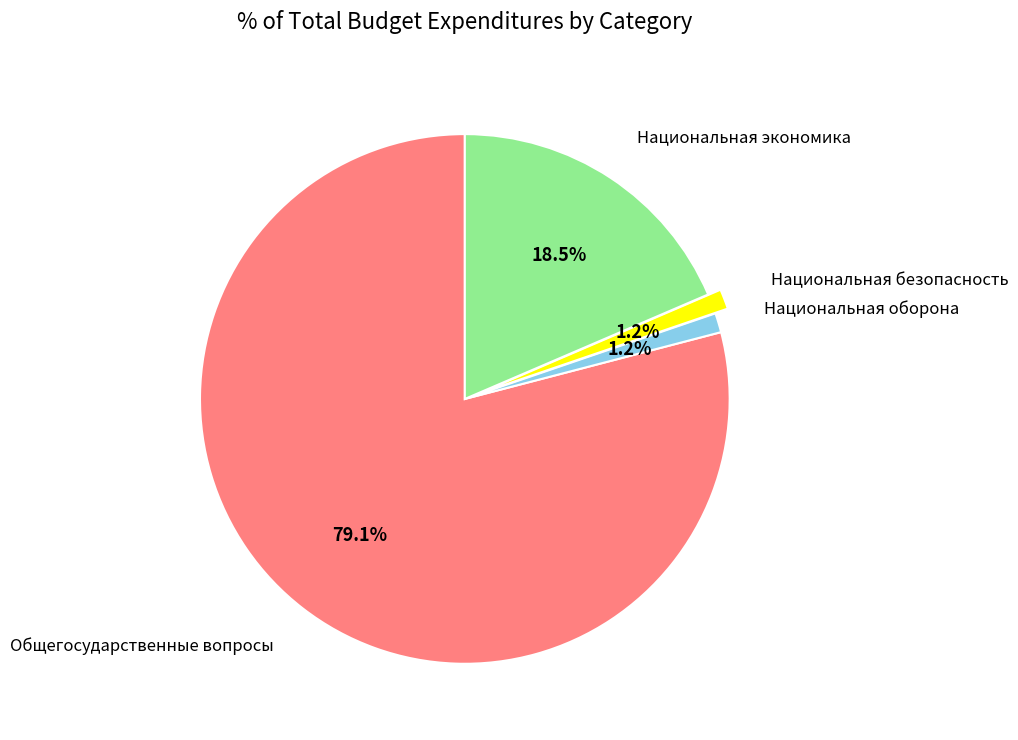

How many slices are in this pie chart?

4